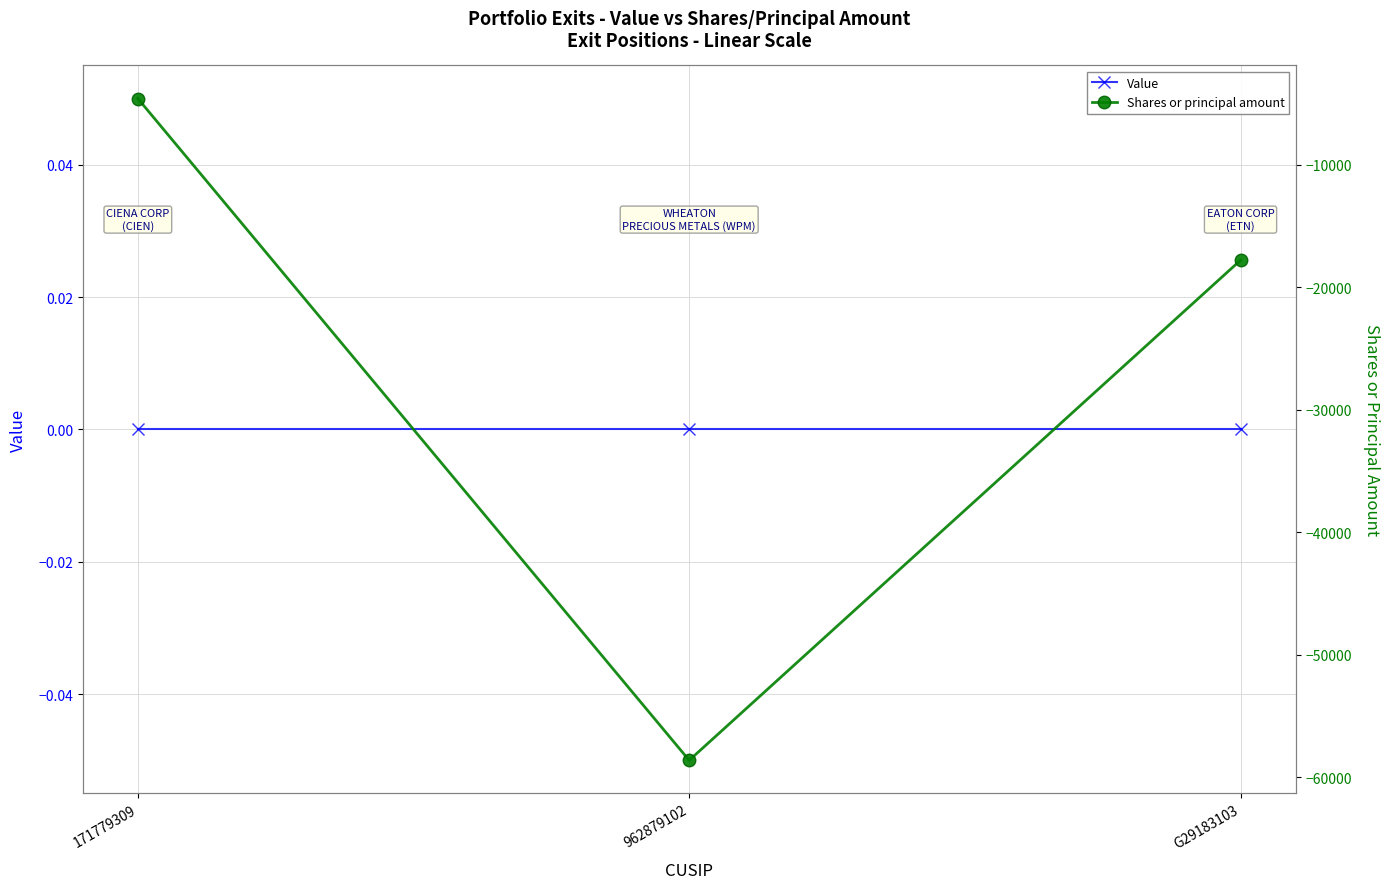

What is the value of the Shares or principal amount point at the 1st from the left?

-4597